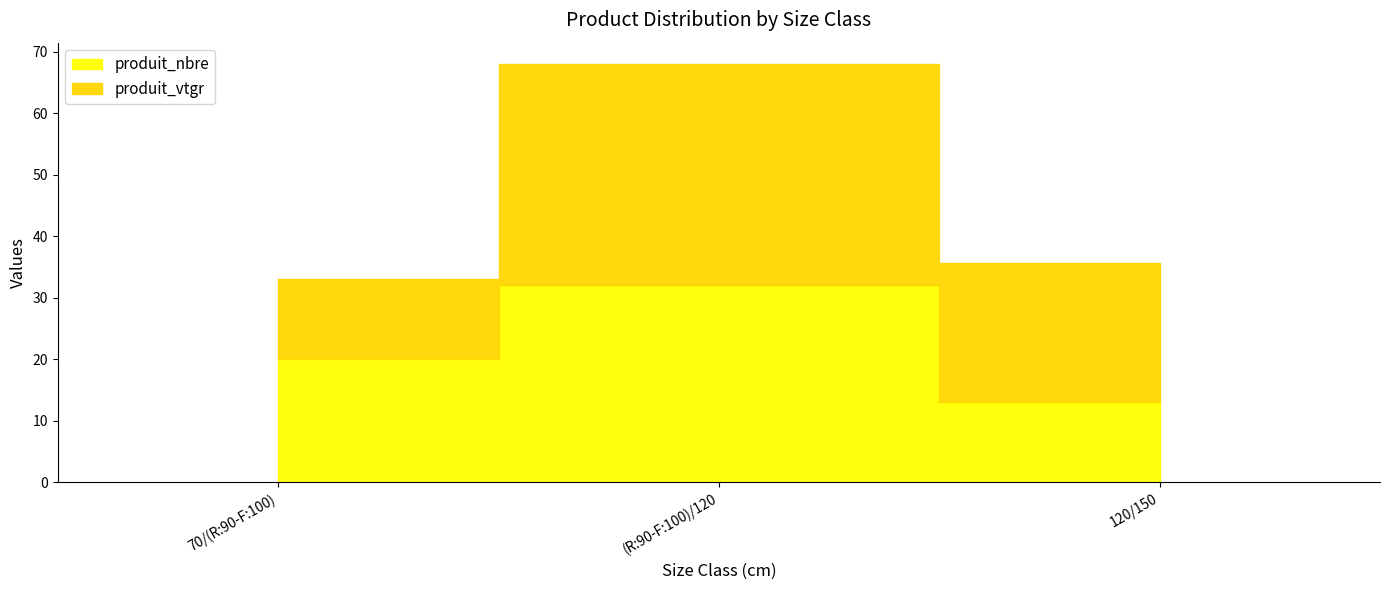

At 70/(R:90-F:100), list the series in order from largest to smallest.

produit_nbre, produit_vtgr